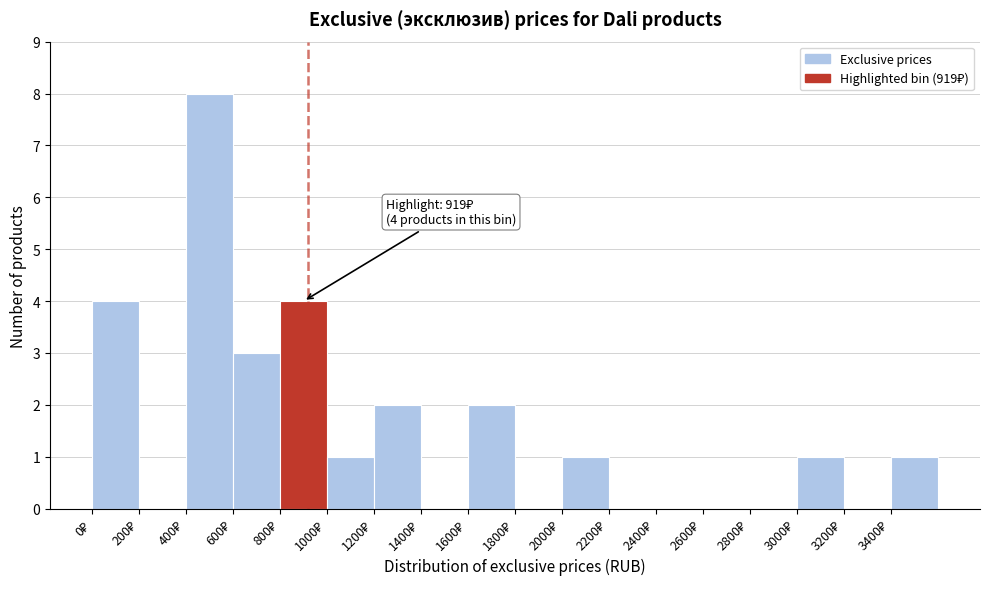

Which range on the x-axis has the tallest bar?

400 to 600